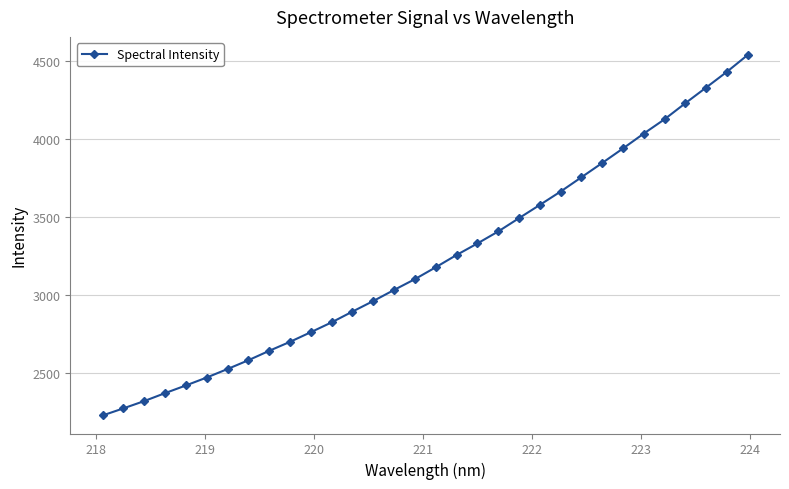

How many data points are less than 3179?

16